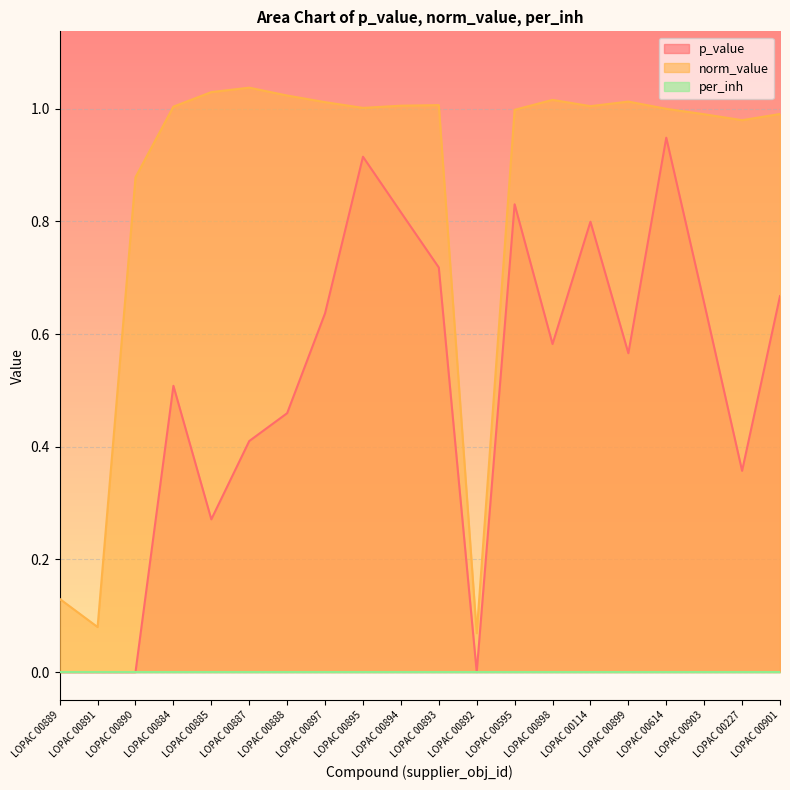

True or false: norm_value has a value of 0.3 at LOPAC 00887.

False